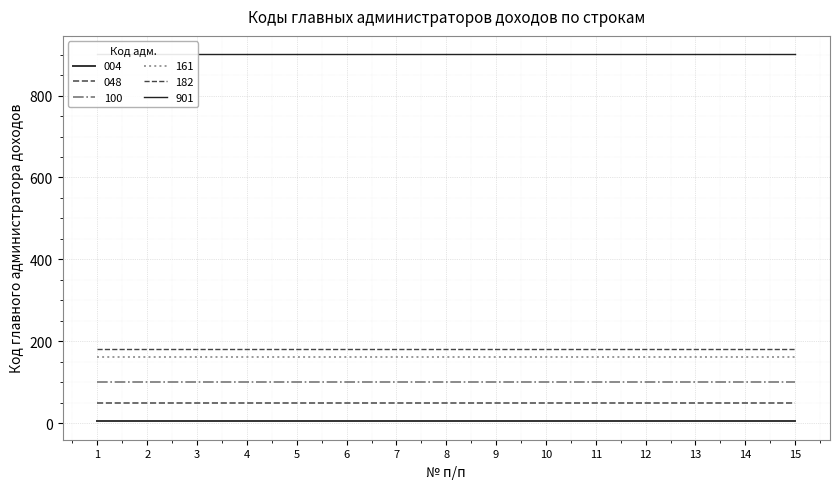

At 10, list the series in order from smallest to largest.

004, 048, 100, 161, 182, 901